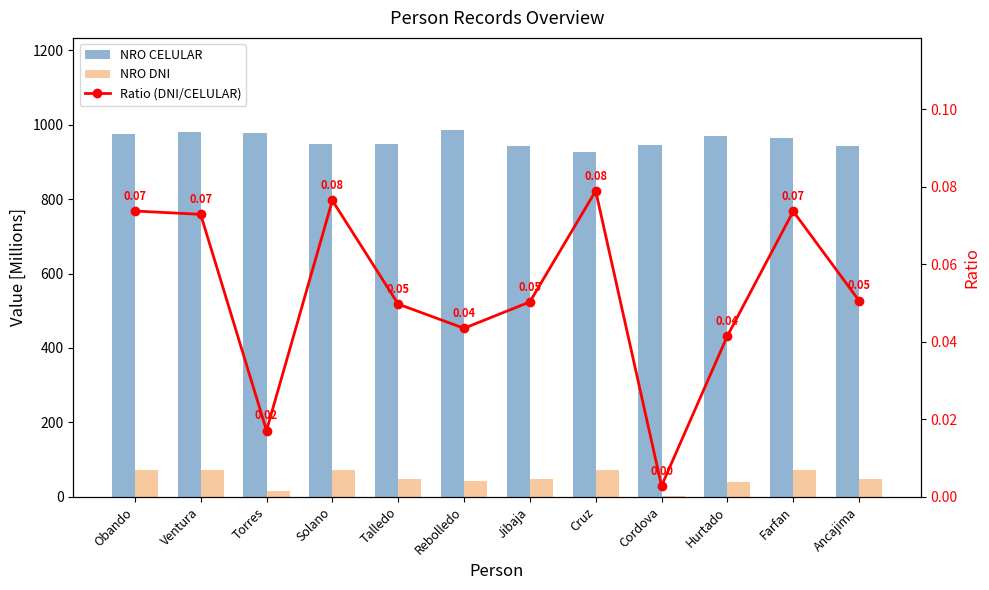

Which series has the widest spread of values?

NRO DNI